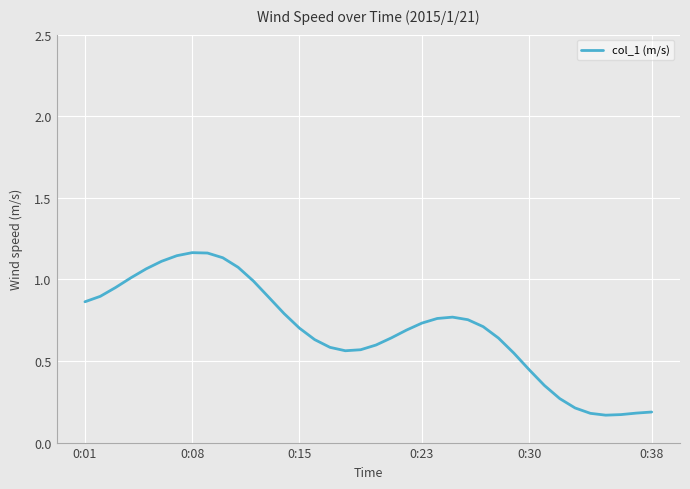

Does the chart have visible grid lines?

Yes